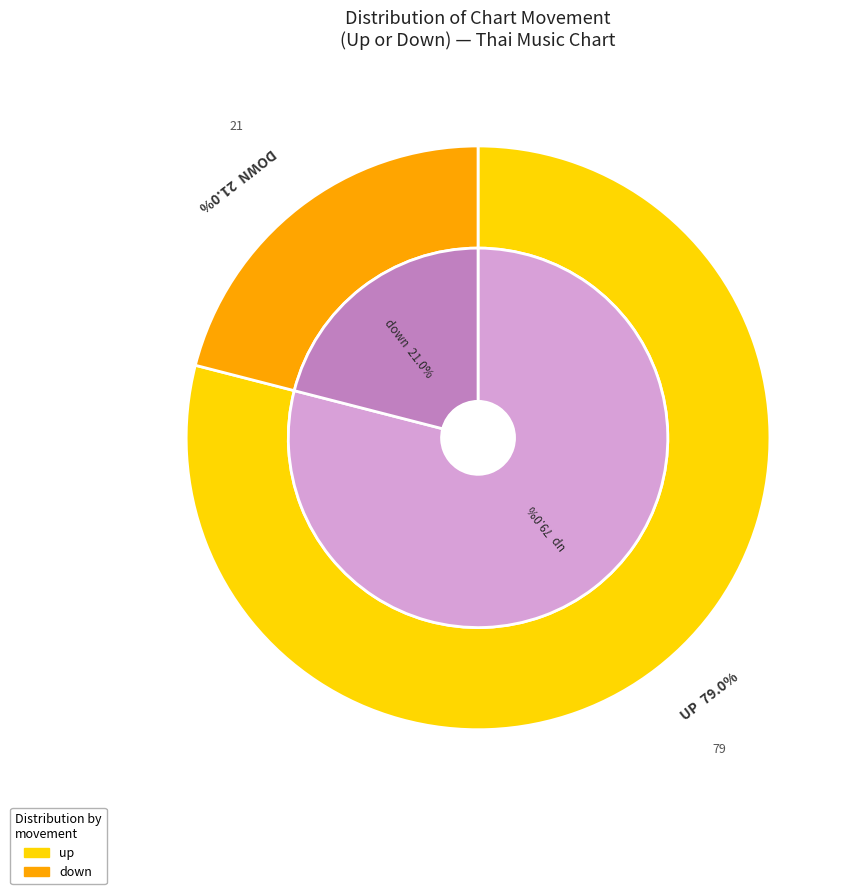

To the nearest percent, what is the difference between the largest and smallest slice percentages?

58%